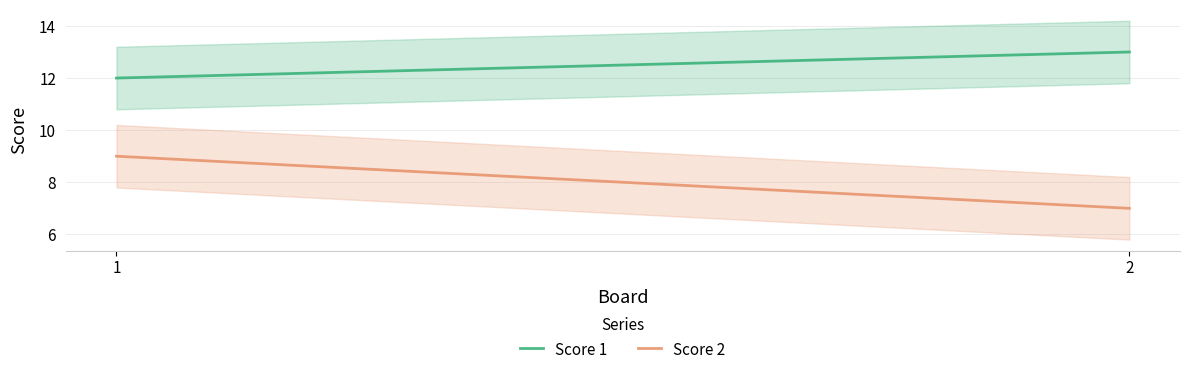

The Score 2 series shows 9 at 1. True or false?

True